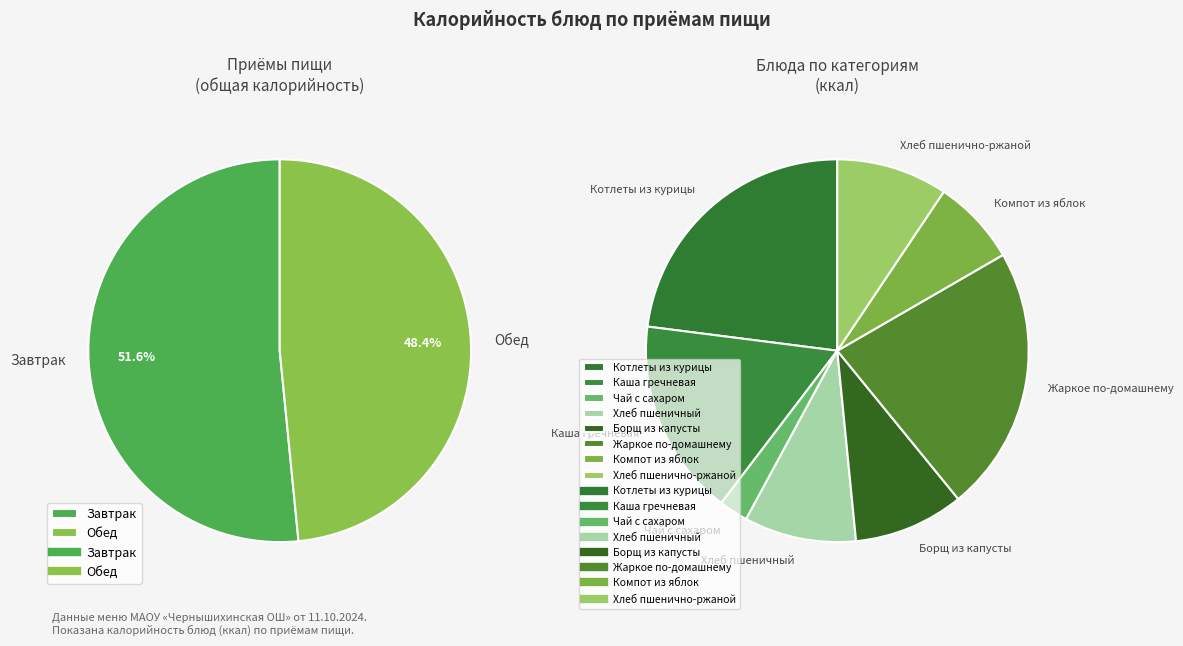

What percentage do 2 and 1 together represent?

37.1%